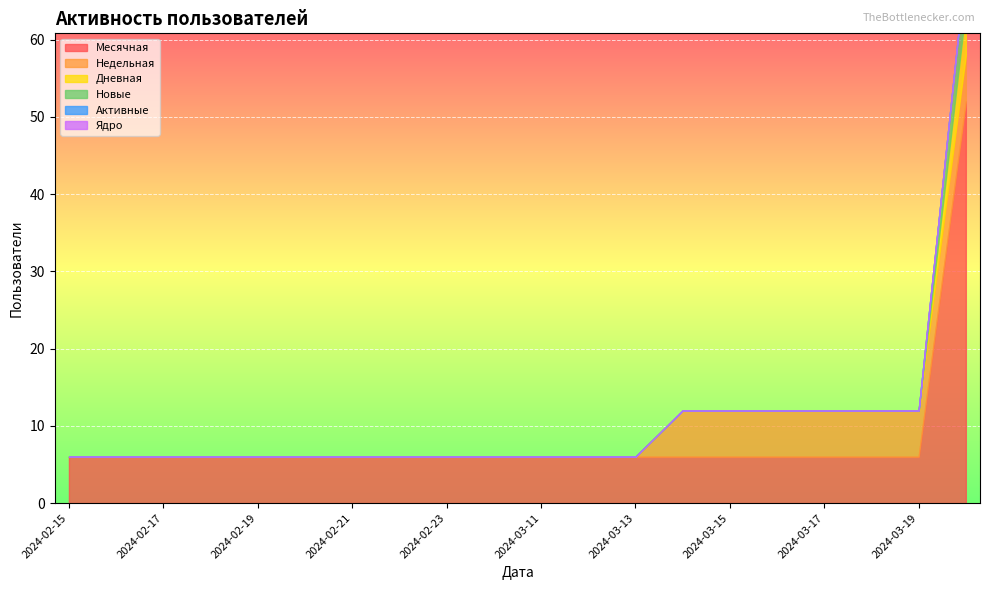

Reading left to right, what are all the values shown in this chart?

Месячная: 2024-02-15=6	2024-02-16=6	2024-02-17=6	2024-02-18=6	2024-02-19=6	2024-02-20=6	2024-02-21=6	2024-02-22=6	2024-02-23=6	2024-02-24=6	2024-03-11=6	2024-03-12=6	2024-03-13=6	2024-03-14=6	2024-03-15=6	2024-03-16=6	2024-03-17=6	2024-03-18=6	2024-03-19=6	2024-03-20=52
Недельная: 2024-02-15=0	2024-02-16=0	2024-02-17=0	2024-02-18=0	2024-02-19=0	2024-02-20=0	2024-02-21=0	2024-02-22=0	2024-02-23=0	2024-02-24=0	2024-03-11=0	2024-03-12=0	2024-03-13=0	2024-03-14=6	2024-03-15=6	2024-03-16=6	2024-03-17=6	2024-03-18=6	2024-03-19=6	2024-03-20=6
Дневная: 2024-02-15=0	2024-02-16=0	2024-02-17=0	2024-02-18=0	2024-02-19=0	2024-02-20=0	2024-02-21=0	2024-02-22=0	2024-02-23=0	2024-02-24=0	2024-03-11=0	2024-03-12=0	2024-03-13=0	2024-03-14=0	2024-03-15=0	2024-03-16=0	2024-03-17=0	2024-03-18=0	2024-03-19=0	2024-03-20=6
Новые: 2024-02-15=0	2024-02-16=0	2024-02-17=0	2024-02-18=0	2024-02-19=0	2024-02-20=0	2024-02-21=0	2024-02-22=0	2024-02-23=0	2024-02-24=0	2024-03-11=0	2024-03-12=0	2024-03-13=0	2024-03-14=0	2024-03-15=0	2024-03-16=0	2024-03-17=0	2024-03-18=0	2024-03-19=0	2024-03-20=6
Активные: 2024-02-15=0	2024-02-16=0	2024-02-17=0	2024-02-18=0	2024-02-19=0	2024-02-20=0	2024-02-21=0	2024-02-22=0	2024-02-23=0	2024-02-24=0	2024-03-11=0	2024-03-12=0	2024-03-13=0	2024-03-14=0	2024-03-15=0	2024-03-16=0	2024-03-17=0	2024-03-18=0	2024-03-19=0	2024-03-20=0
Ядро: 2024-02-15=0	2024-02-16=0	2024-02-17=0	2024-02-18=0	2024-02-19=0	2024-02-20=0	2024-02-21=0	2024-02-22=0	2024-02-23=0	2024-02-24=0	2024-03-11=0	2024-03-12=0	2024-03-13=0	2024-03-14=0	2024-03-15=0	2024-03-16=0	2024-03-17=0	2024-03-18=0	2024-03-19=0	2024-03-20=0